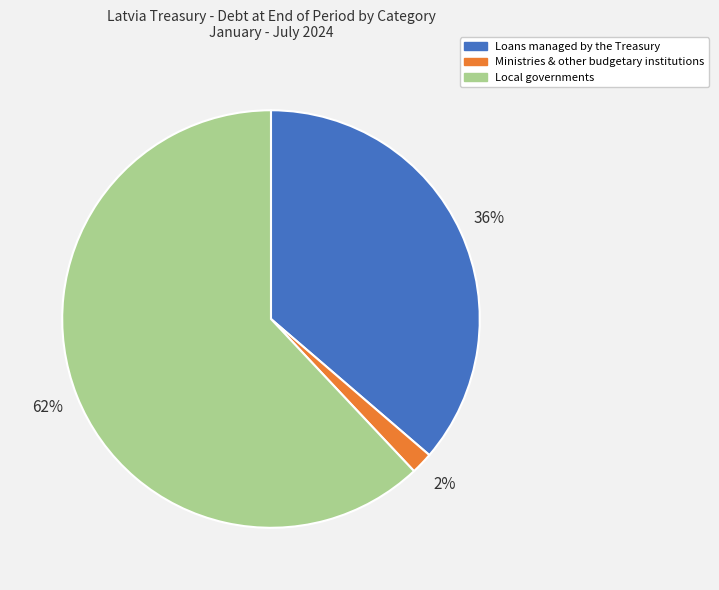

Which category has the biggest portion of the pie?

Local governments